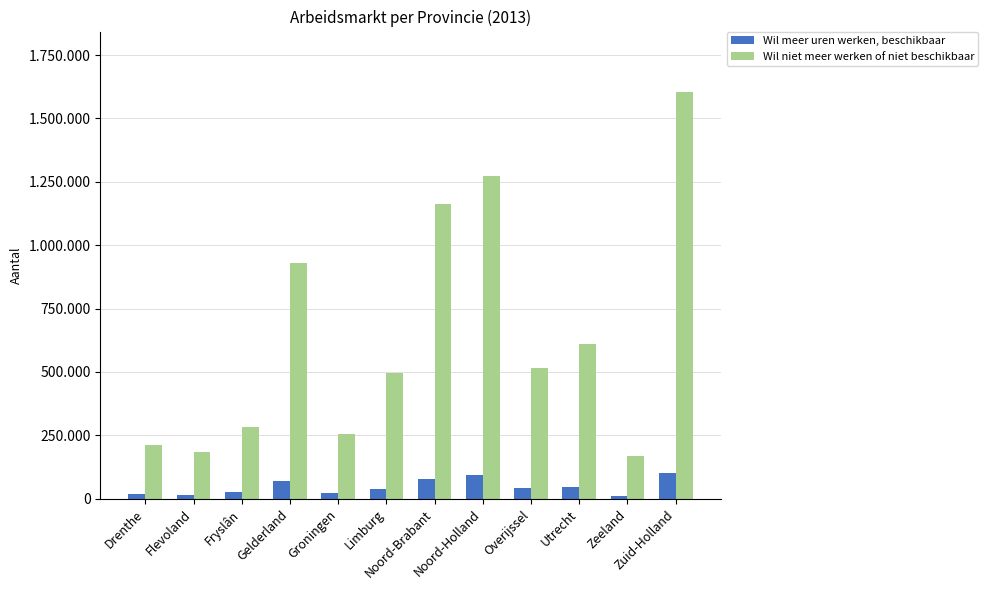

What are all the series names shown in the legend?

Wil meer uren werken, beschikbaar, Wil niet meer werken of niet beschikbaar